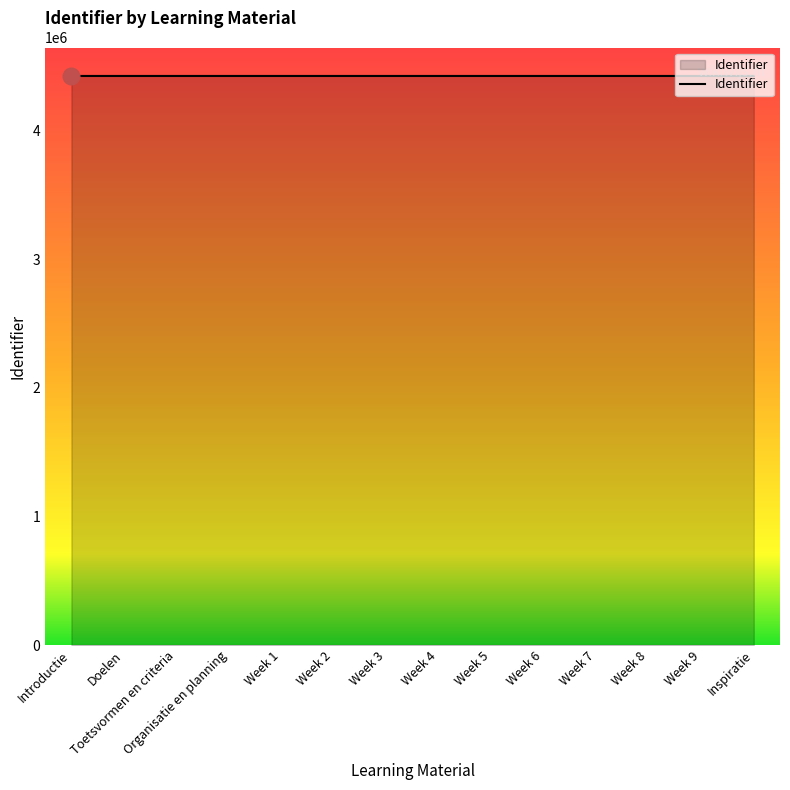

True or false: the data shows 5789571 at Introductie.

False